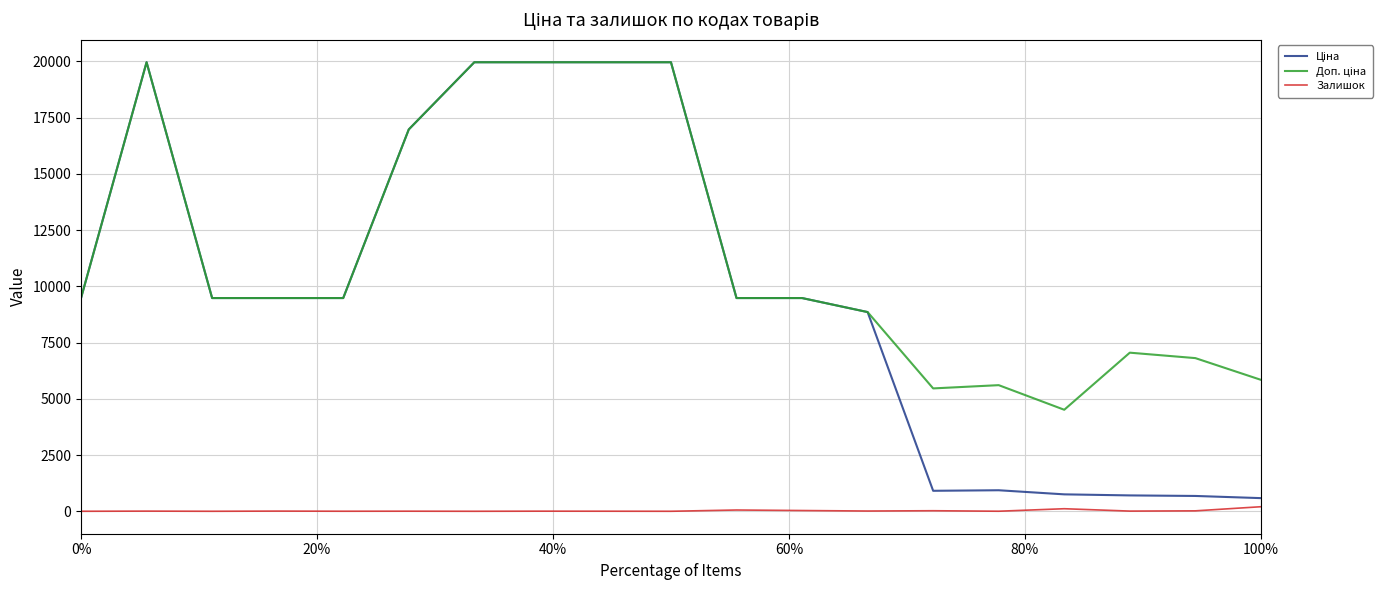

How many categories are shown in the chart?

19